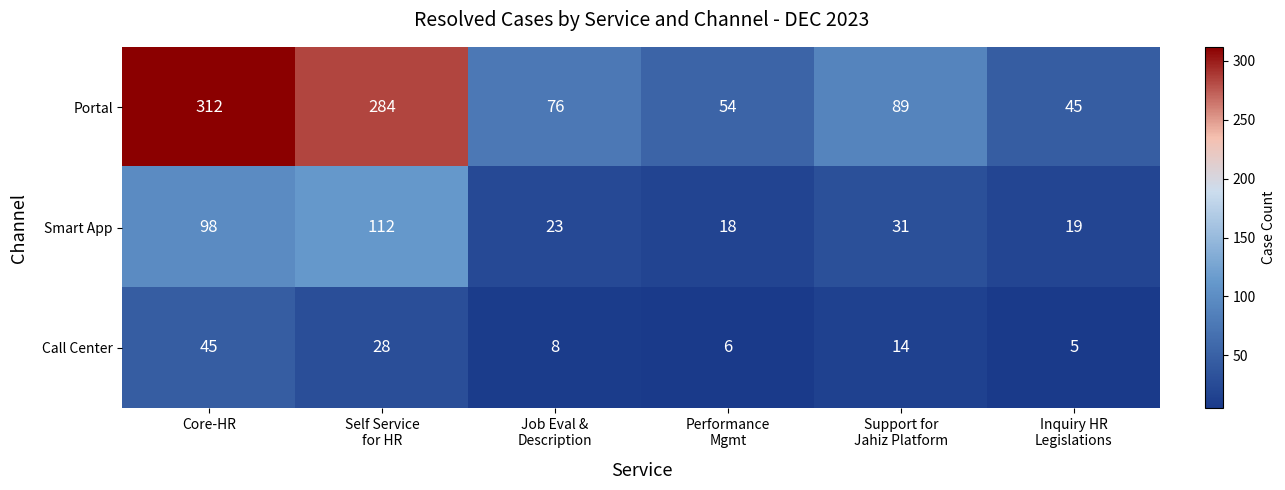

Reading left to right, list all the values displayed in this chart.

Portal: 312	284	76	54	89	45
Smart App: 98	112	23	18	31	19
Call Center: 45	28	8	6	14	5